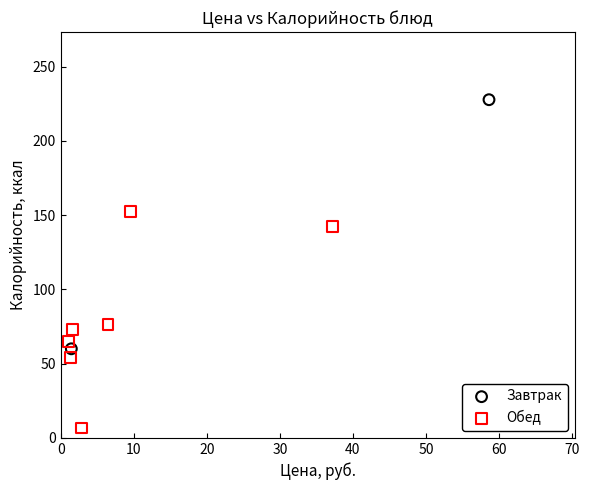

What are all the series names shown in the legend?

Завтрак, Обед